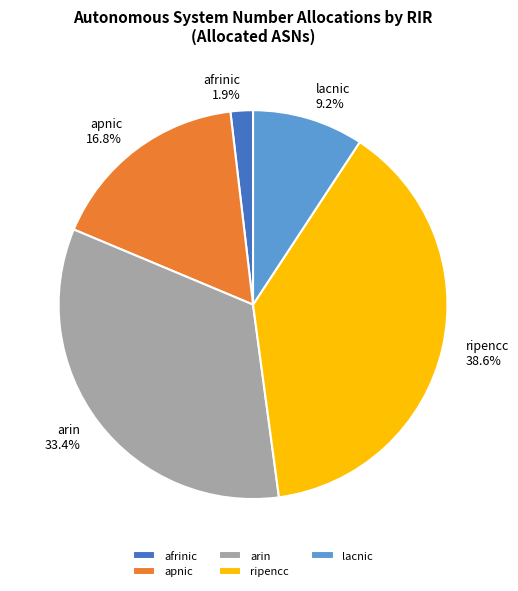

Which category has the smallest portion of the pie?

afrinic